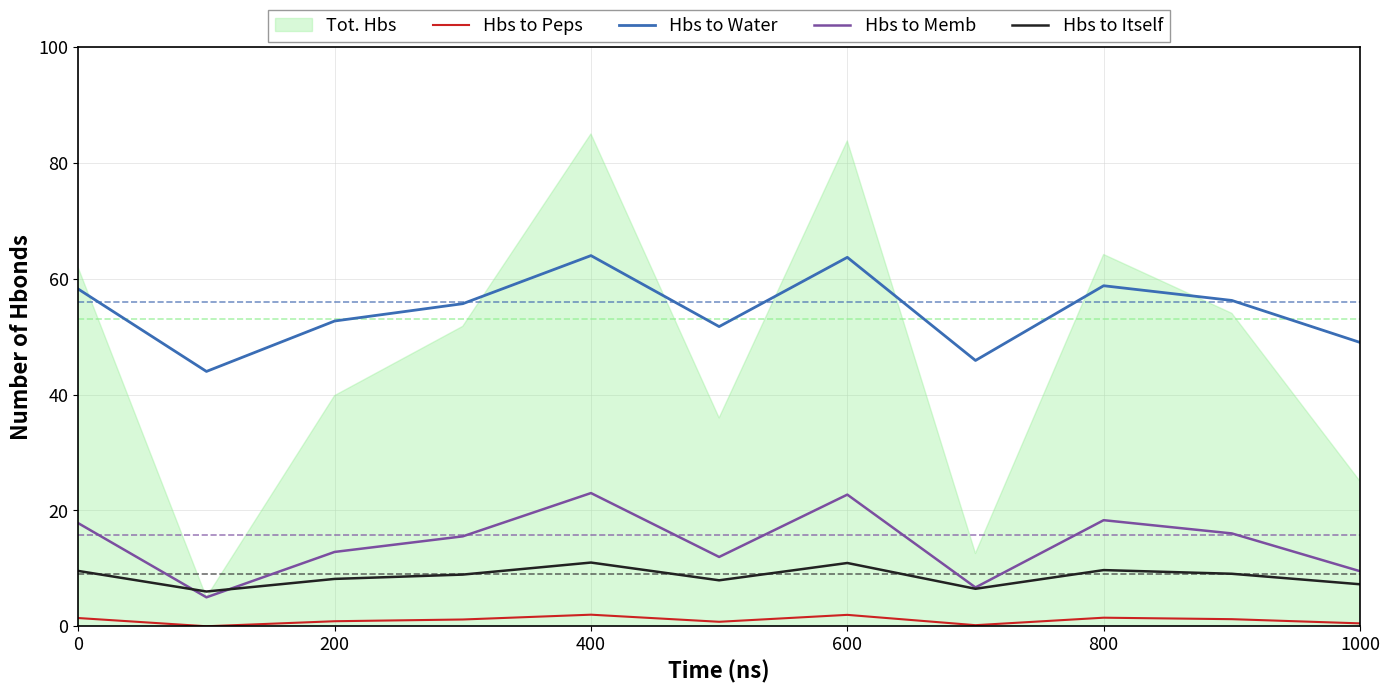

Does the chart display data point markers on the line(s)?

No